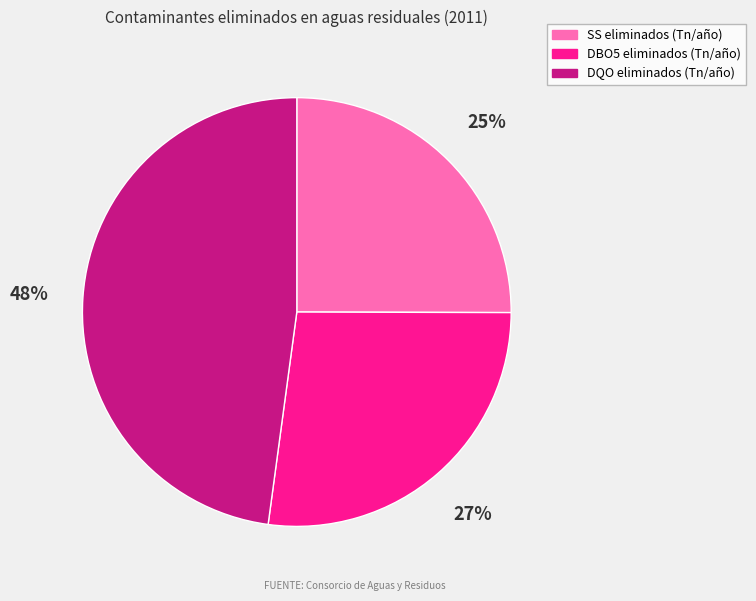

Combined, do SS eliminados (Tn/año) and DQO eliminados (Tn/año) account for over 50%?

Yes